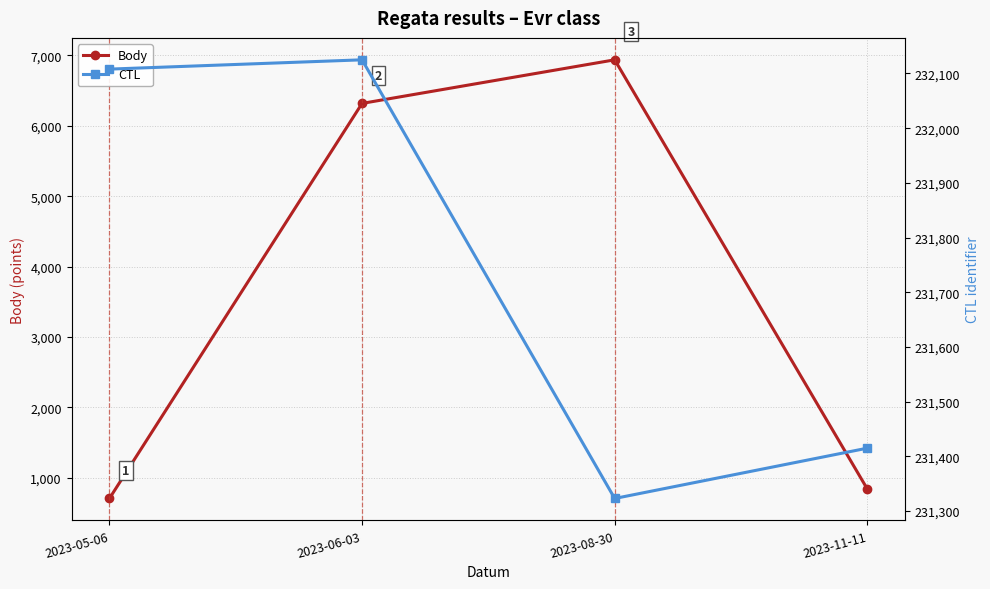

Between 2023-08-30 and 2023-11-11, which series saw the biggest shift?

Body